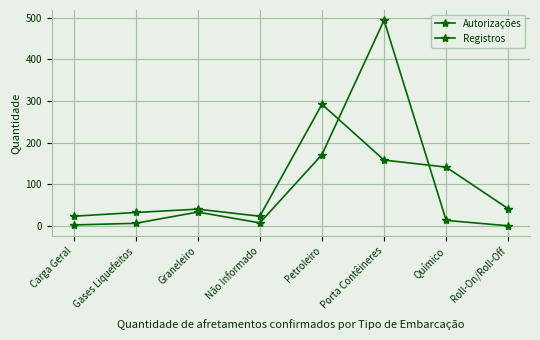

After their last crossing, which series has the higher values: Registros or Autorizações?

Autorizações